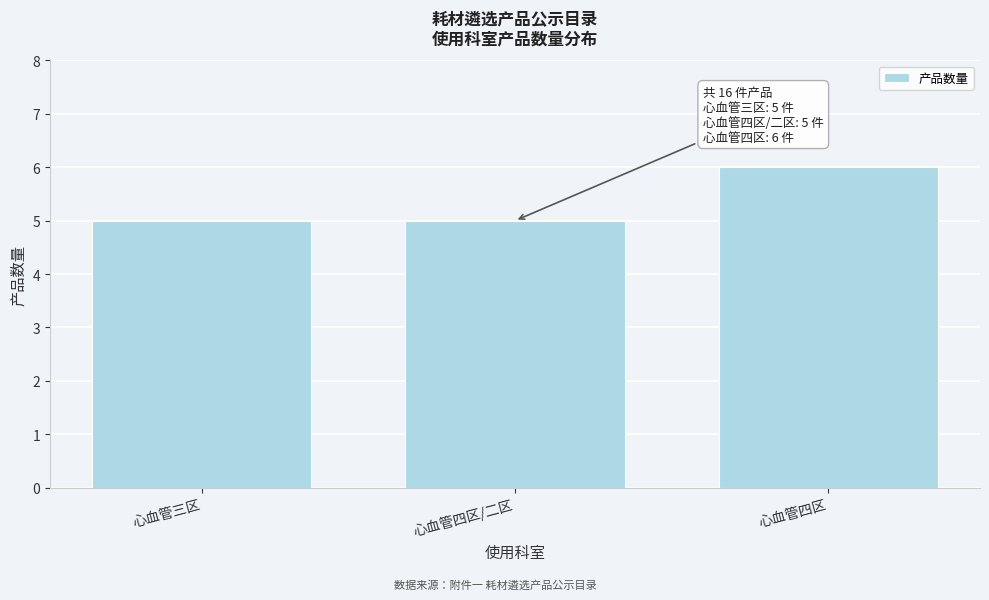

Reading right to left, transcribe all the data shown in this chart.

心血管四区=6	心血管四区/二区=5	心血管三区=5